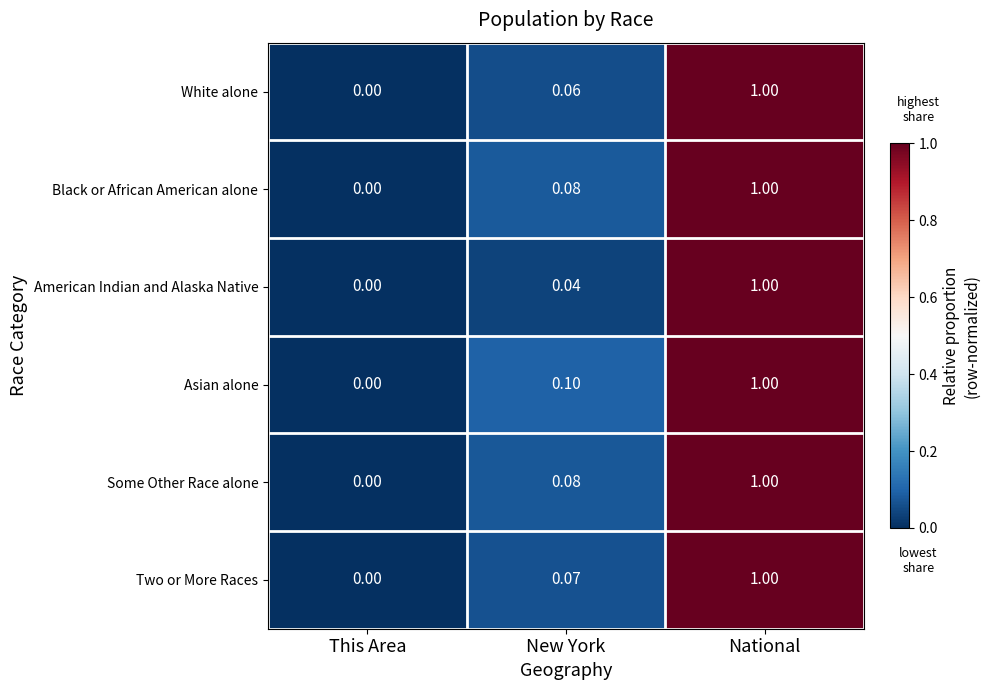

At which category is the sum across all series the highest?

National